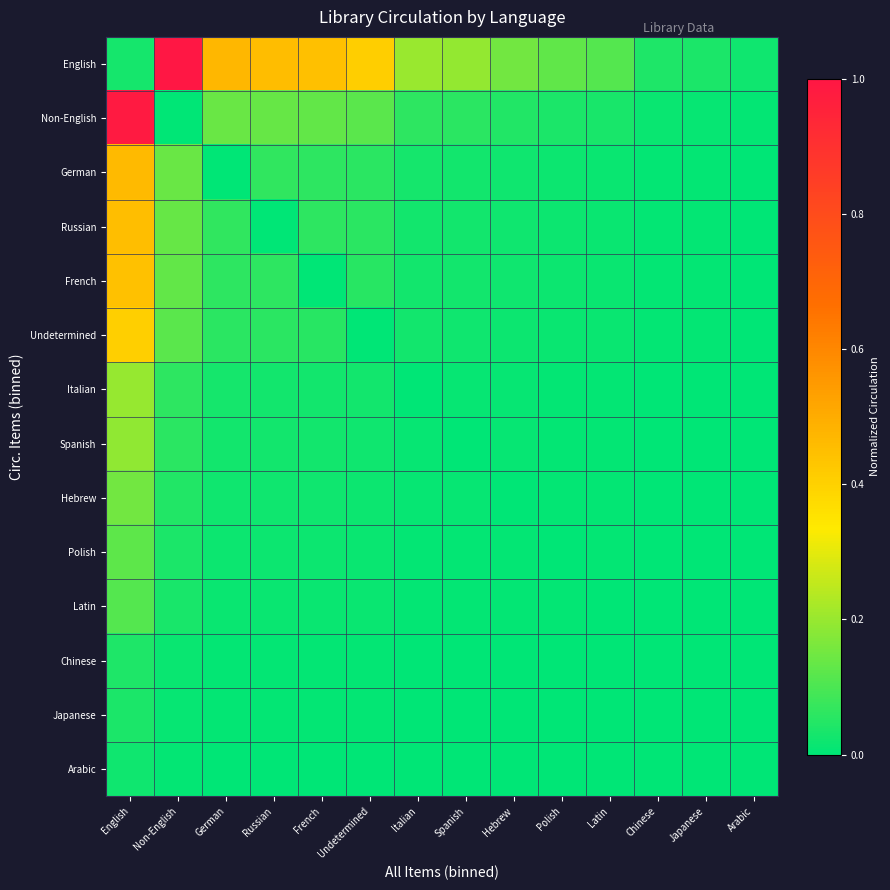

Reading right to left, what are all the values shown in this chart?

English: Arabic=0.0	Japanese=0.0	Chinese=0.0	Latin=0.1	Polish=0.1	Hebrew=0.2	Spanish=0.2	Italian=0.2	Undetermined=0.4	French=0.4	Russian=0.5	German=0.5	Non-English=1.0	English=0.0
Non-English: Arabic=0.0	Japanese=0.0	Chinese=0.0	Latin=0.0	Polish=0.0	Hebrew=0.0	Spanish=0.1	Italian=0.1	Undetermined=0.1	French=0.1	Russian=0.1	German=0.1	Non-English=0.0	English=1.0
German: Arabic=0.0	Japanese=0.0	Chinese=0.0	Latin=0.0	Polish=0.0	Hebrew=0.0	Spanish=0.0	Italian=0.0	Undetermined=0.1	French=0.1	Russian=0.1	German=0.0	Non-English=0.1	English=0.5
Russian: Arabic=0.0	Japanese=0.0	Chinese=0.0	Latin=0.0	Polish=0.0	Hebrew=0.0	Spanish=0.0	Italian=0.0	Undetermined=0.1	French=0.1	Russian=0.0	German=0.1	Non-English=0.1	English=0.5
French: Arabic=0.0	Japanese=0.0	Chinese=0.0	Latin=0.0	Polish=0.0	Hebrew=0.0	Spanish=0.0	Italian=0.0	Undetermined=0.1	French=0.0	Russian=0.1	German=0.1	Non-English=0.1	English=0.4
Undetermined: Arabic=0.0	Japanese=0.0	Chinese=0.0	Latin=0.0	Polish=0.0	Hebrew=0.0	Spanish=0.0	Italian=0.0	Undetermined=0.0	French=0.1	Russian=0.1	German=0.1	Non-English=0.1	English=0.4
Italian: Arabic=0.0	Japanese=0.0	Chinese=0.0	Latin=0.0	Polish=0.0	Hebrew=0.0	Spanish=0.0	Italian=0.0	Undetermined=0.0	French=0.0	Russian=0.0	German=0.0	Non-English=0.1	English=0.2
Spanish: Arabic=0.0	Japanese=0.0	Chinese=0.0	Latin=0.0	Polish=0.0	Hebrew=0.0	Spanish=0.0	Italian=0.0	Undetermined=0.0	French=0.0	Russian=0.0	German=0.0	Non-English=0.1	English=0.2
Hebrew: Arabic=0.0	Japanese=0.0	Chinese=0.0	Latin=0.0	Polish=0.0	Hebrew=0.0	Spanish=0.0	Italian=0.0	Undetermined=0.0	French=0.0	Russian=0.0	German=0.0	Non-English=0.0	English=0.1
Polish: Arabic=0.0	Japanese=0.0	Chinese=0.0	Latin=0.0	Polish=0.0	Hebrew=0.0	Spanish=0.0	Italian=0.0	Undetermined=0.0	French=0.0	Russian=0.0	German=0.0	Non-English=0.0	English=0.1
Latin: Arabic=0.0	Japanese=0.0	Chinese=0.0	Latin=0.0	Polish=0.0	Hebrew=0.0	Spanish=0.0	Italian=0.0	Undetermined=0.0	French=0.0	Russian=0.0	German=0.0	Non-English=0.0	English=0.1
Chinese: Arabic=0.0	Japanese=0.0	Chinese=0.0	Latin=0.0	Polish=0.0	Hebrew=0.0	Spanish=0.0	Italian=0.0	Undetermined=0.0	French=0.0	Russian=0.0	German=0.0	Non-English=0.0	English=0.0
Japanese: Arabic=0.0	Japanese=0.0	Chinese=0.0	Latin=0.0	Polish=0.0	Hebrew=0.0	Spanish=0.0	Italian=0.0	Undetermined=0.0	French=0.0	Russian=0.0	German=0.0	Non-English=0.0	English=0.0
Arabic: Arabic=0.0	Japanese=0.0	Chinese=0.0	Latin=0.0	Polish=0.0	Hebrew=0.0	Spanish=0.0	Italian=0.0	Undetermined=0.0	French=0.0	Russian=0.0	German=0.0	Non-English=0.0	English=0.0